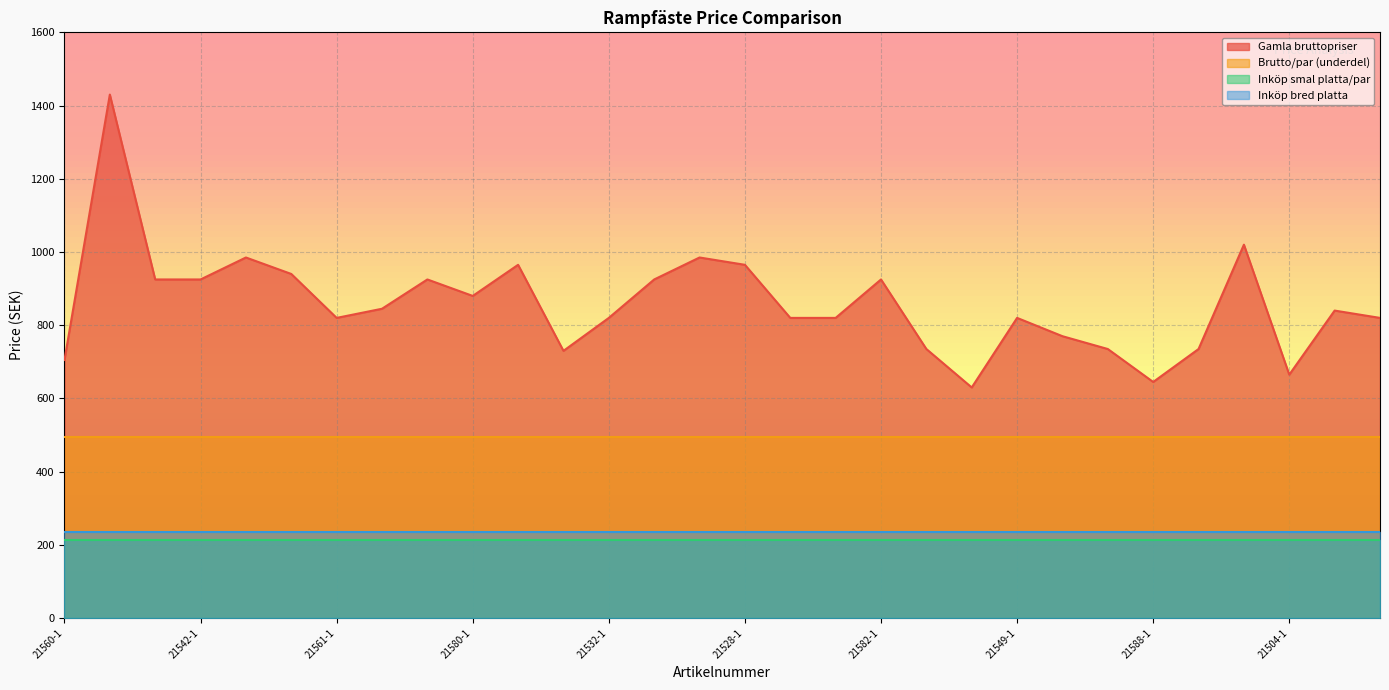

What is the total value across all series at 21561-1?

1763